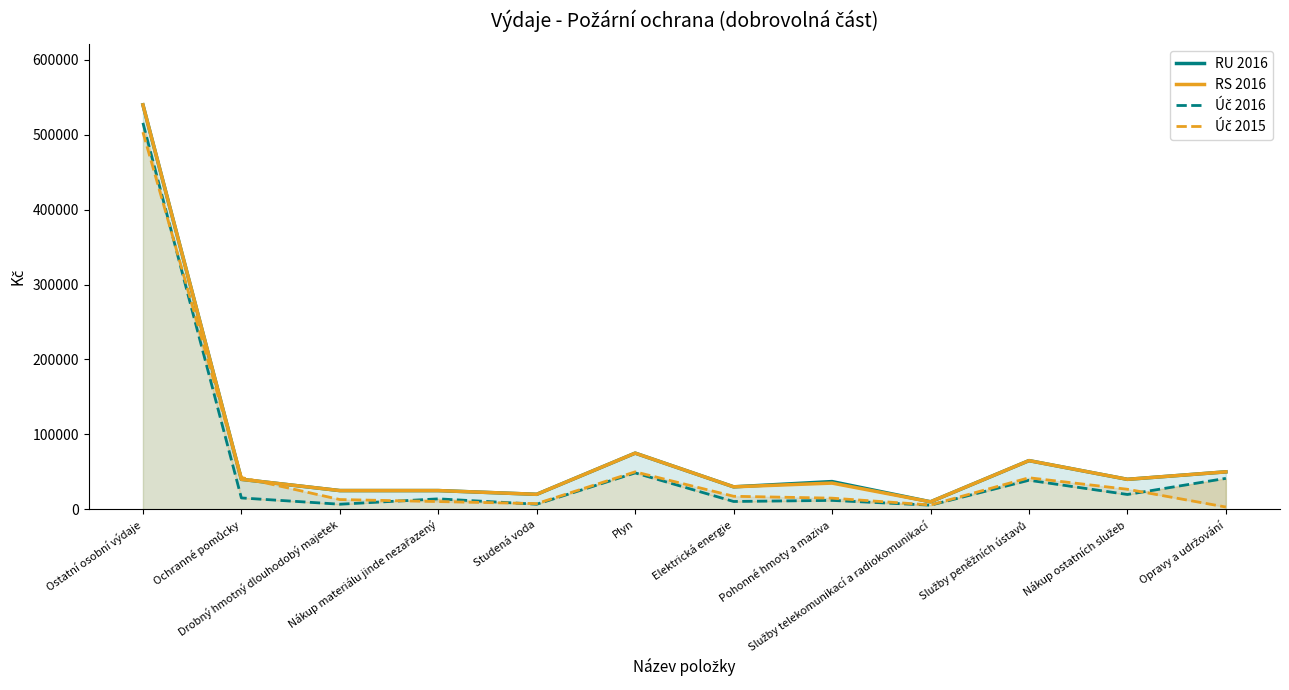

What is the approximate value of Úč 2015 at Nákup materiálu jinde nezařazený?

10336.0